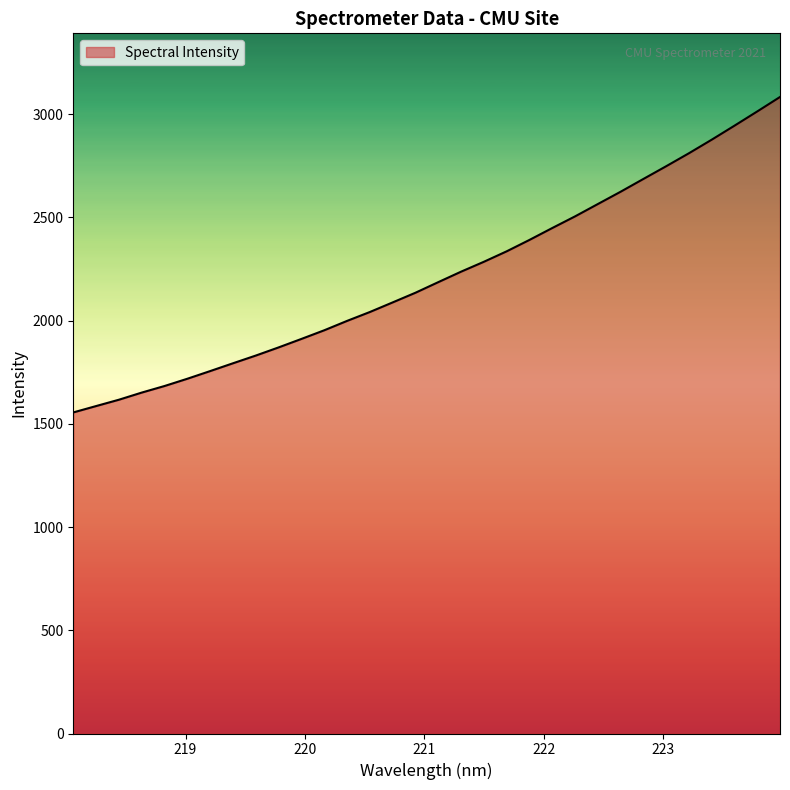

What is the minimum value shown in the chart?

1554.8